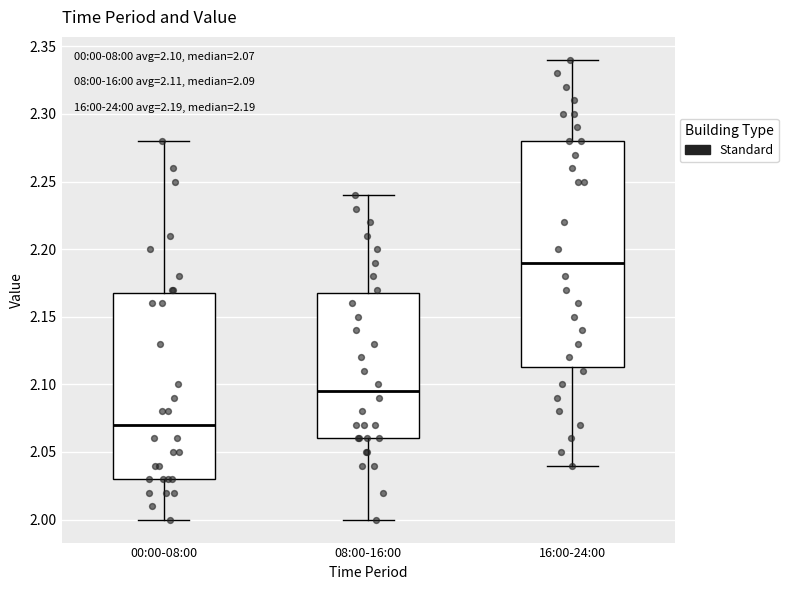

Which box is the tallest, from its lower edge to its upper edge?

16:00-24:00